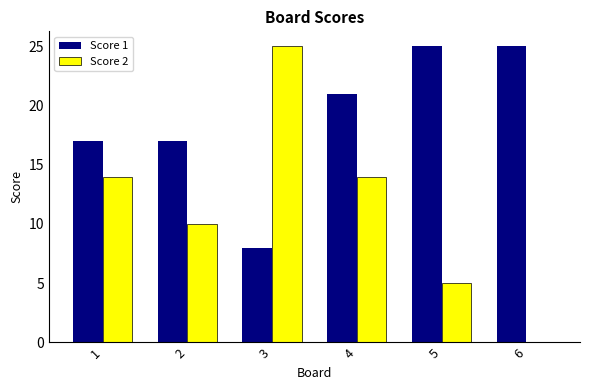

What is the maximum value shown in the chart?

25